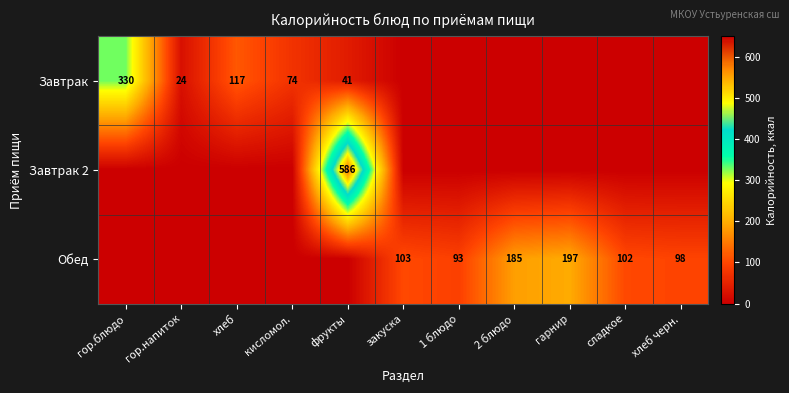

Between гор.напиток and хлеб, which is larger?

хлеб